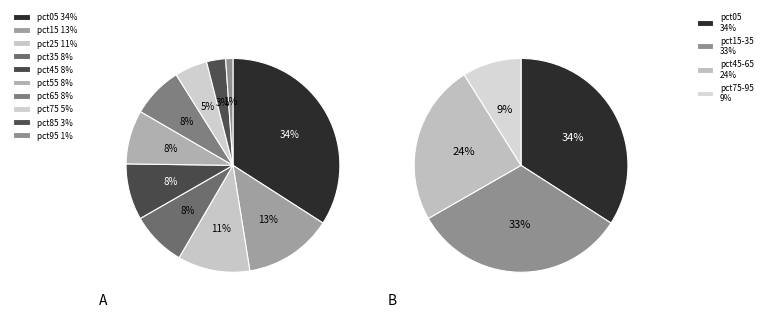

To the nearest percent, what percentage of the pie is pct75?

5%